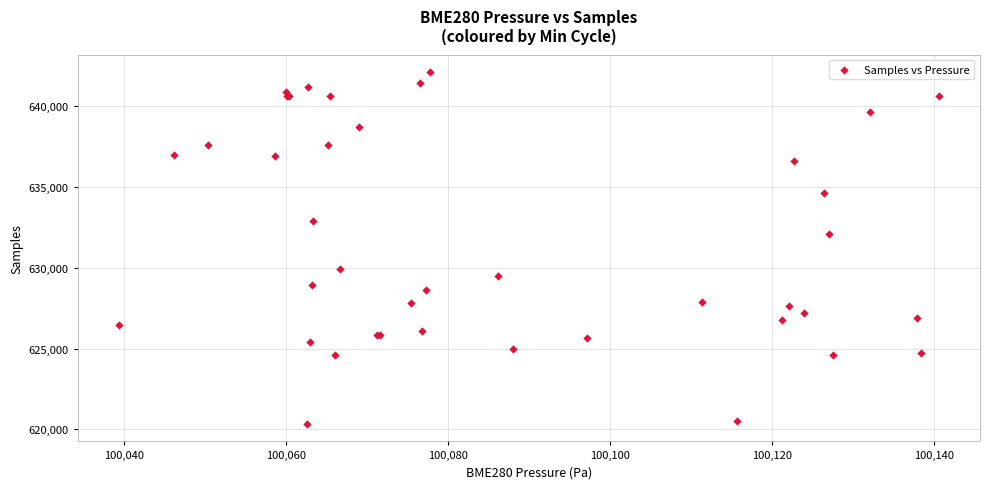

What Y value in the scatter plot is closest to 631217?

632091